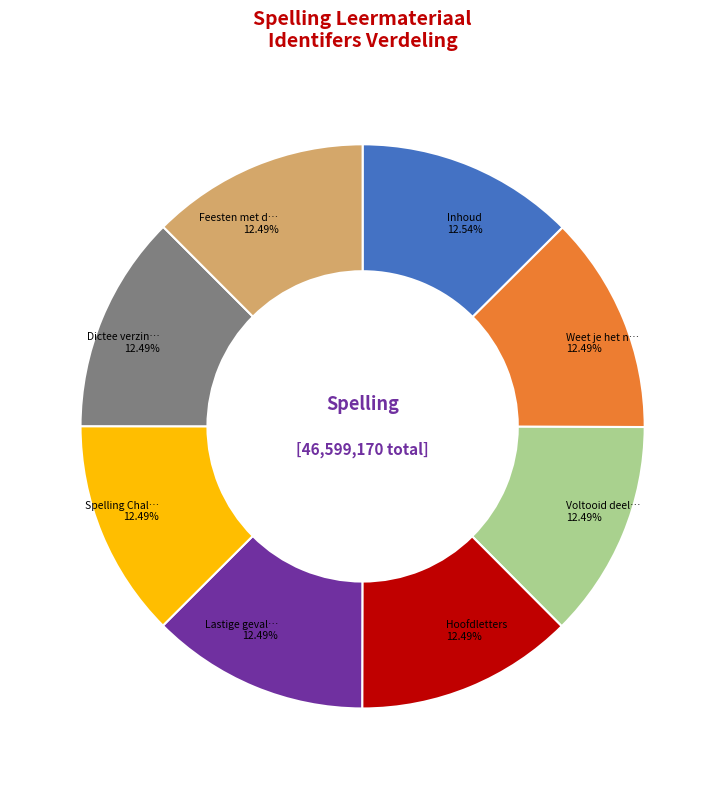

Does any single category account for the majority?

No